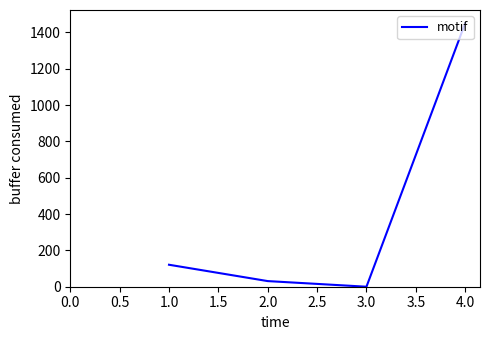

Reading right to left, list all the values displayed in this chart.

1451	0	31	121